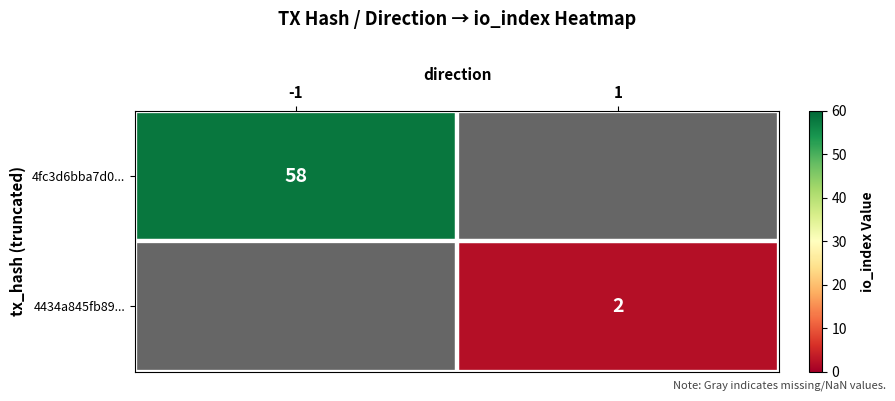

Is the value of 4fc3d6bba7d0... at -1 greater than the value of 4434a845fb89... at 1?

Yes